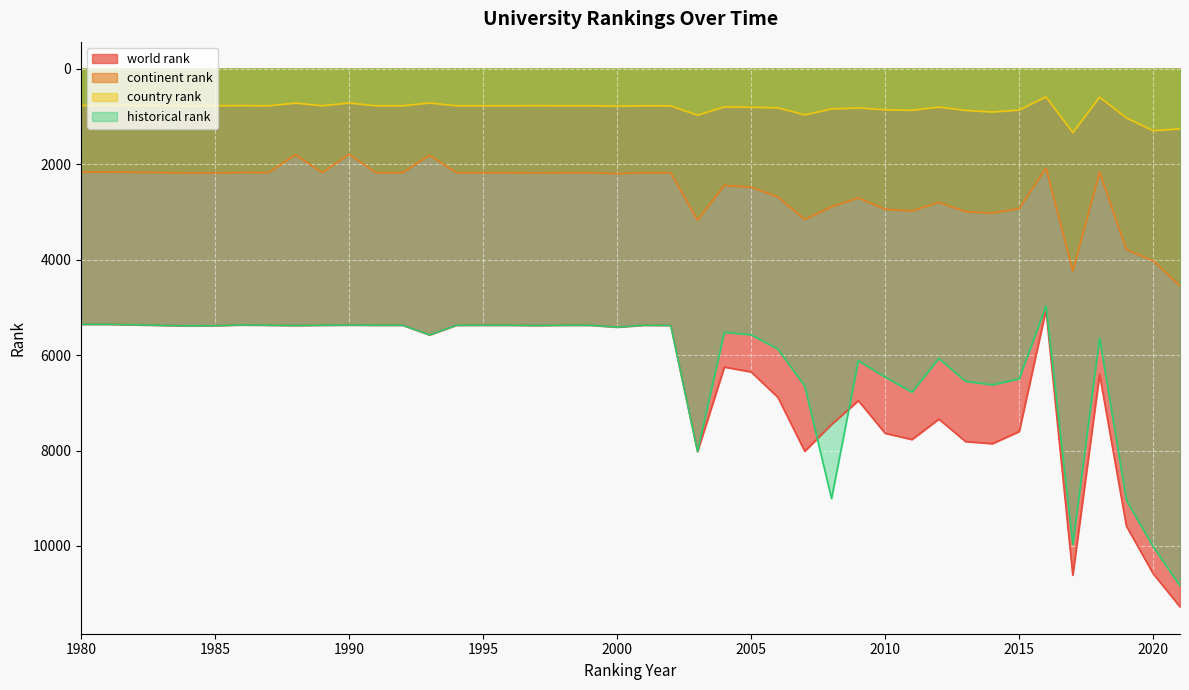

True or false: historical rank and country rank intersect in this chart.

False